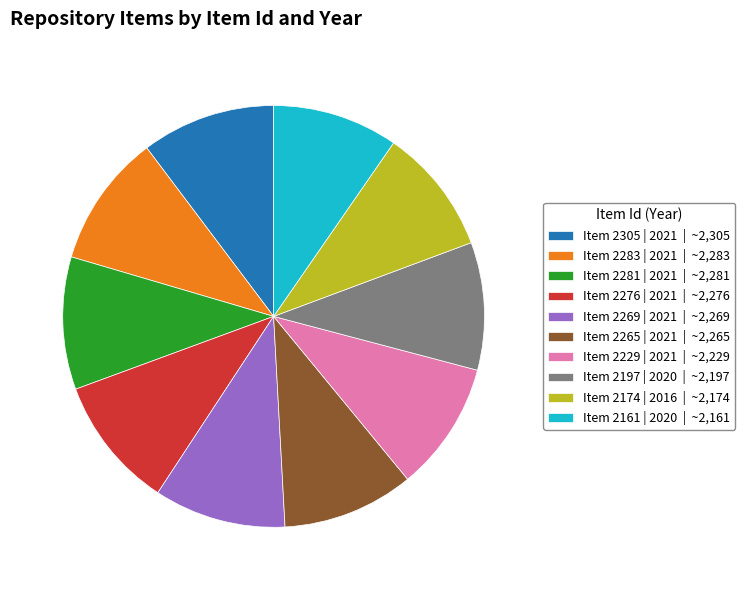

Approximately how many times larger is the value at Item 2276 | 2021 | ~2,276 compared to Item 2229 | 2021 | ~2,229?

1.0